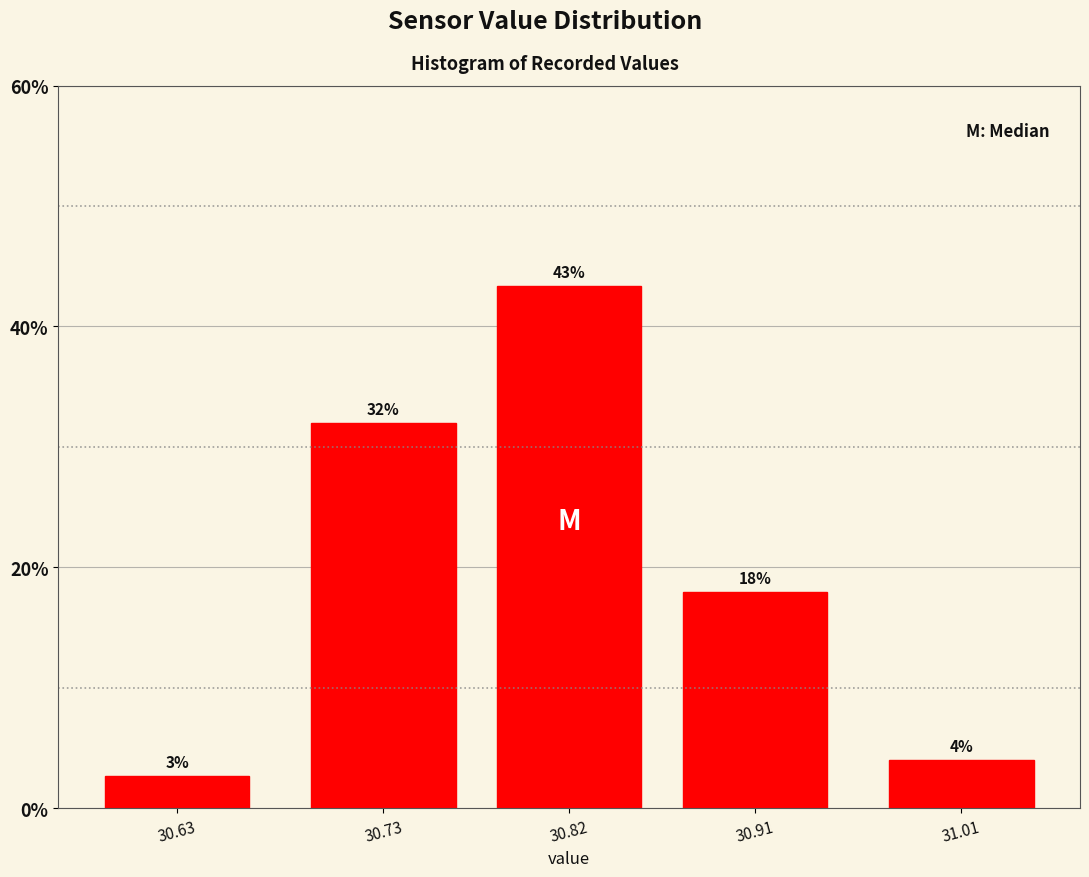

List the labels in order of value, largest first.

30.82, 30.73, 30.91, 31.01, 30.63